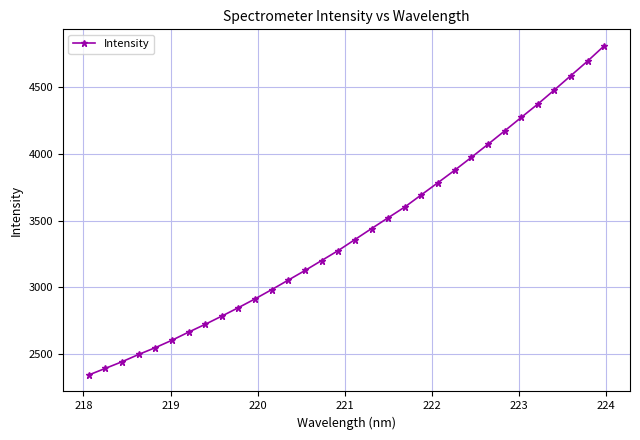

Reading left to right, extract all data points from this chart.

2344.0	2393.5	2443.2	2497.8	2548.7	2604.2	2665.0	2723.5	2785.2	2848.7	2914.4	2983.7	3055.2	3126.8	3201.5	3276.3	3358.3	3440.7	3521.8	3602.3	3694.0	3785.0	3877.5	3973.7	4071.6	4171.6	4272.7	4373.0	4479.0	4587.0	4695.1	4809.6